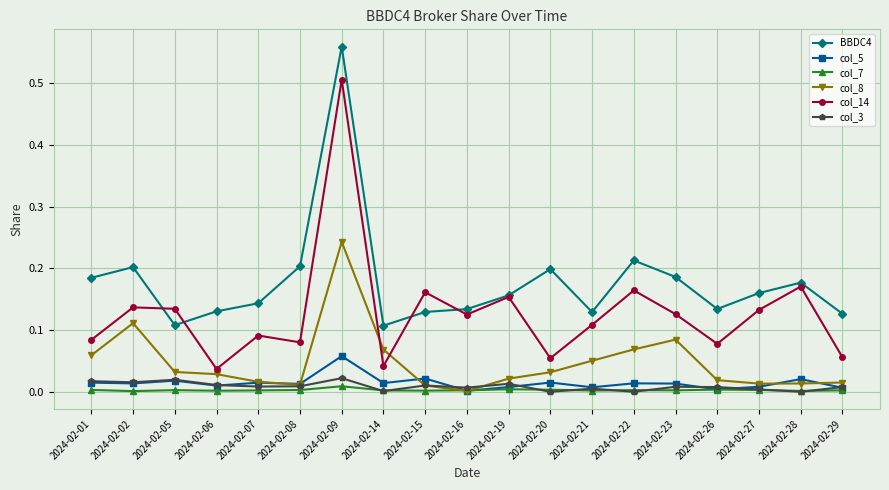

True or false: col_3 and col_14 intersect in this chart.

False